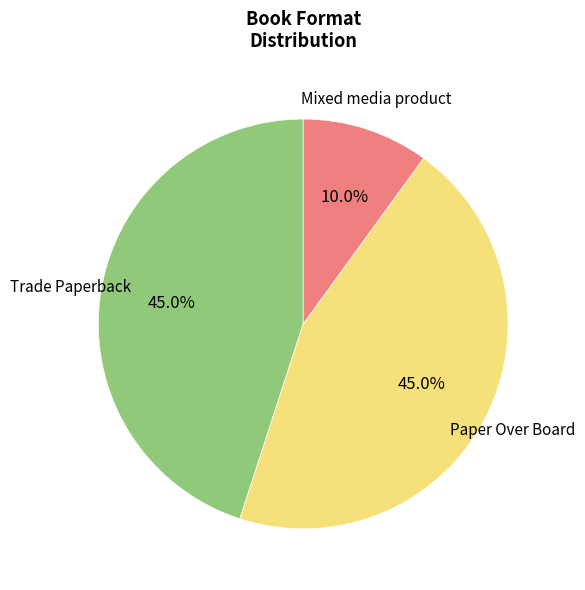

Is there any slice that represents more than half of the pie?

No